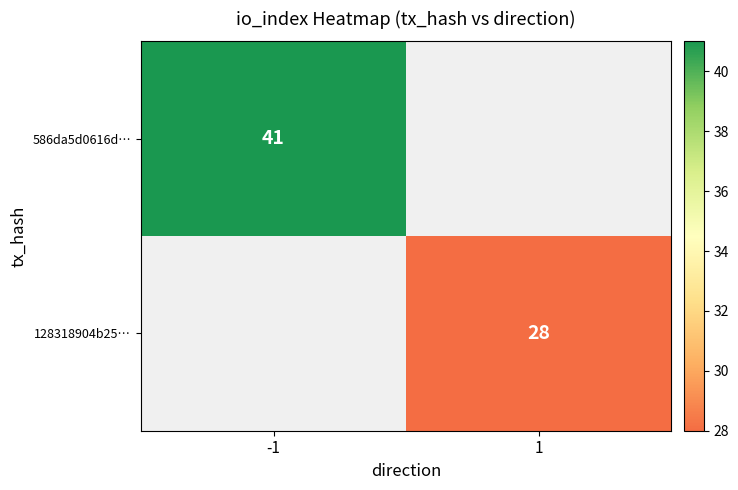

The value of 128318904b25… at 1 is 11. True or false?

False